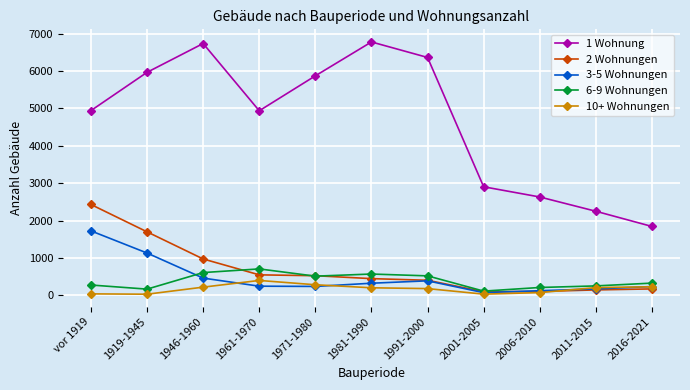

Which series has the largest total across all categories?

1 Wohnung